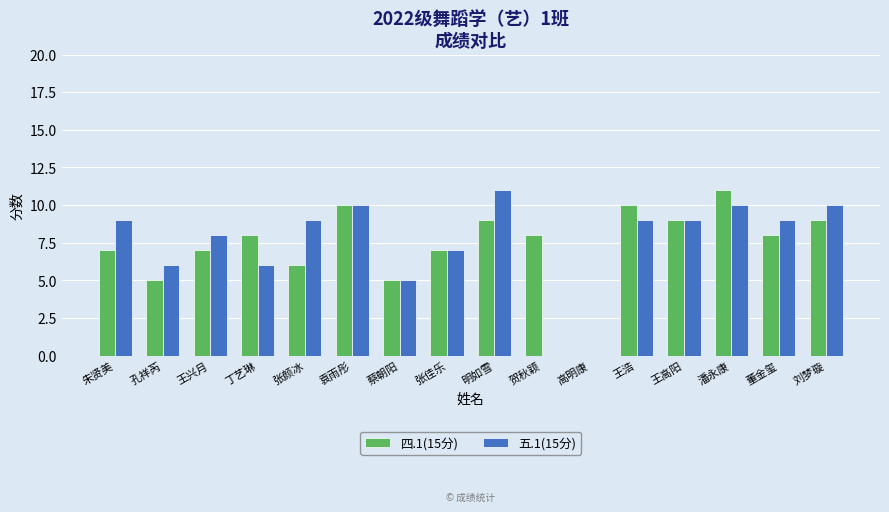

Reading left to right, extract all data points from this chart.

四.1(15分): 朱贤美=7	孔祥芮=5	王兴月=7	丁艺琳=8	张颜冰=6	袁雨彤=10	蔡朝阳=5	张佳乐=7	明如雪=9	贺秋颖=8	高明康=0	王浩=10	王高阳=9	潘永康=11	董金玺=8	刘梦璇=9
五.1(15分): 朱贤美=9	孔祥芮=6	王兴月=8	丁艺琳=6	张颜冰=9	袁雨彤=10	蔡朝阳=5	张佳乐=7	明如雪=11	贺秋颖=0	高明康=0	王浩=9	王高阳=9	潘永康=10	董金玺=9	刘梦璇=10